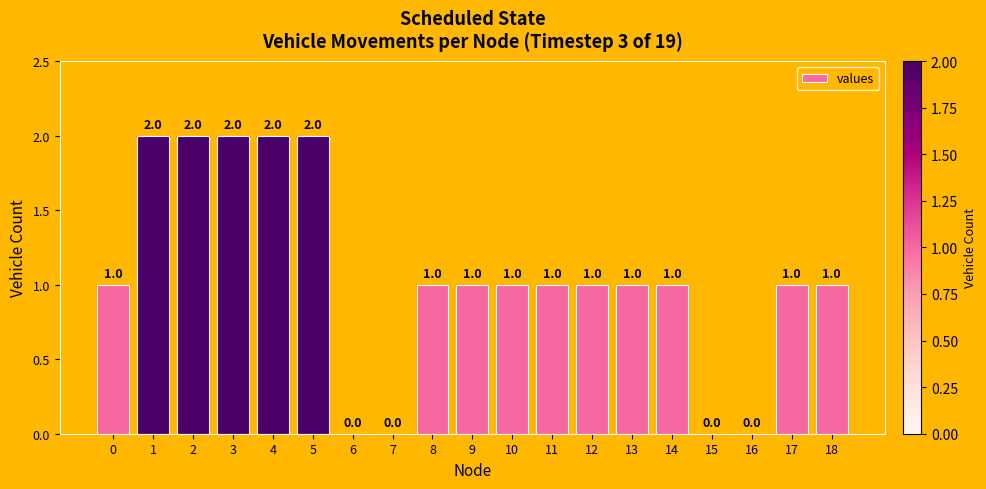

True or false: the data shows 0 at 15.

True